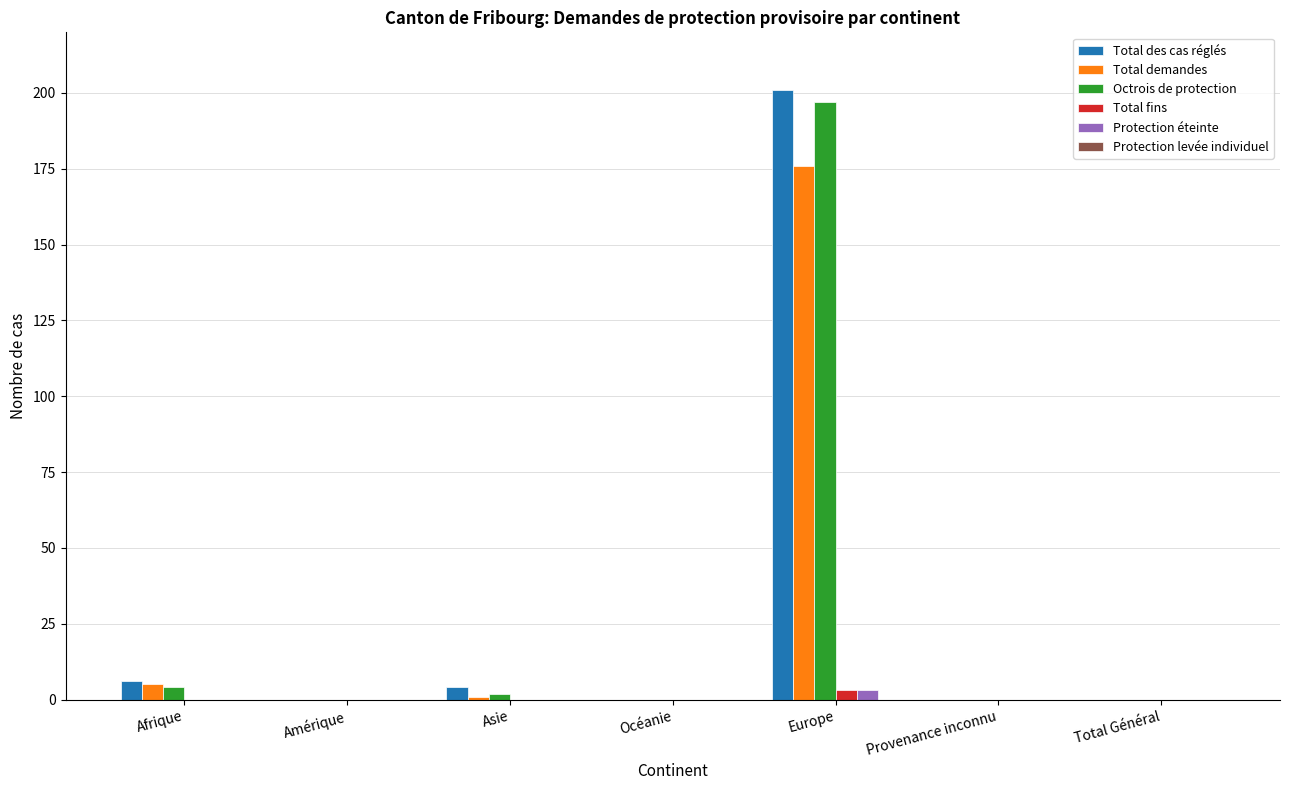

Are the bars horizontal?

No